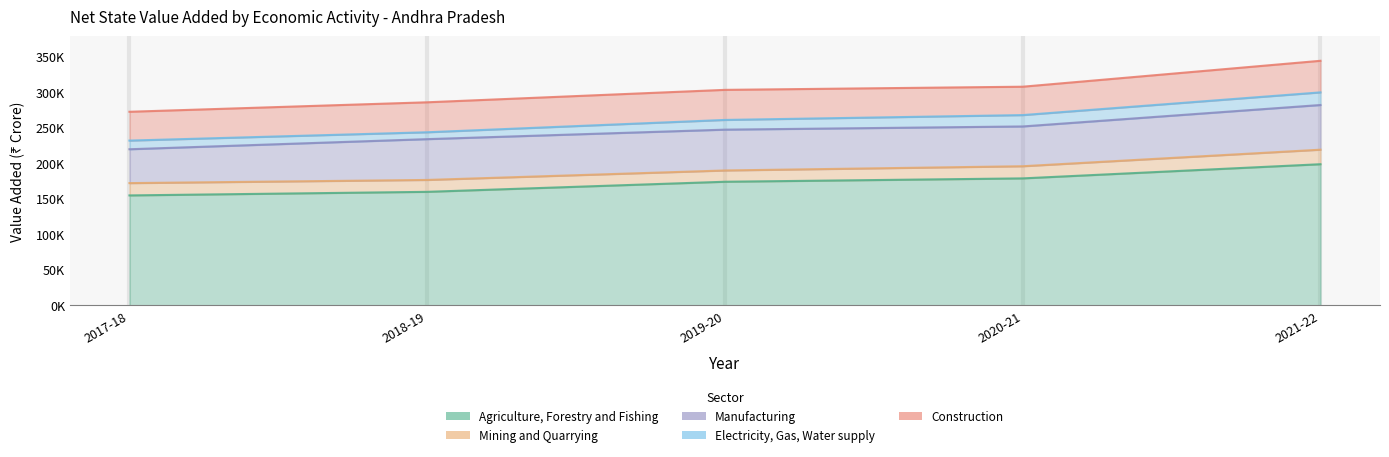

True or false: Electricity, Gas, Water supply and Manufacturing cross at least once.

False